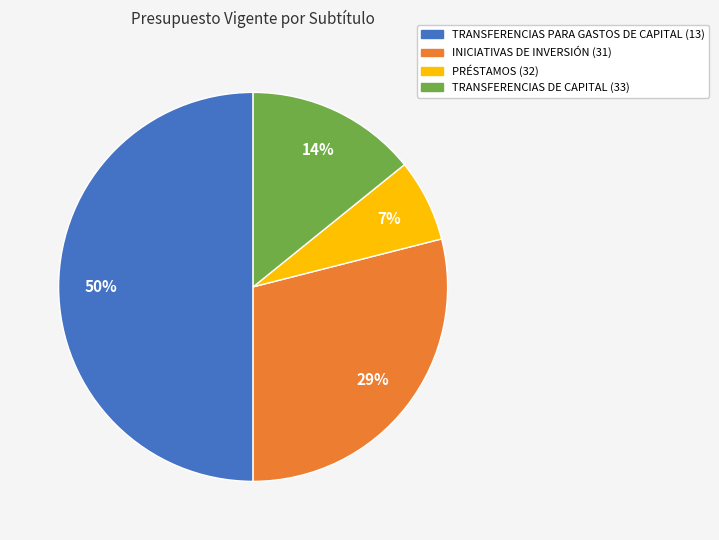

Rank the categories by value from highest to lowest.

TRANSFERENCIAS PARA GASTOS DE CAPITAL (13), INICIATIVAS DE INVERSIÓN (31), TRANSFERENCIAS DE CAPITAL (33), PRÉSTAMOS (32)